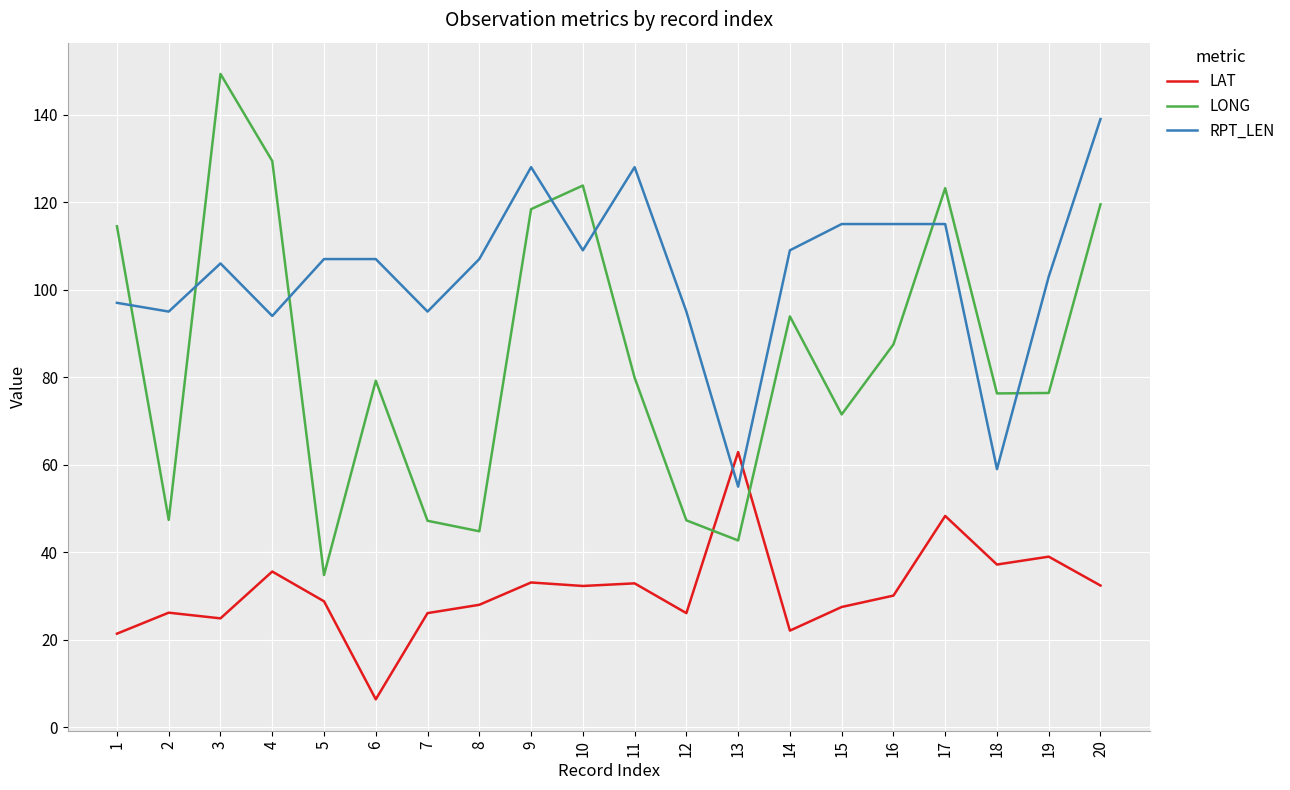

What is the total value across all series at 16?

232.6